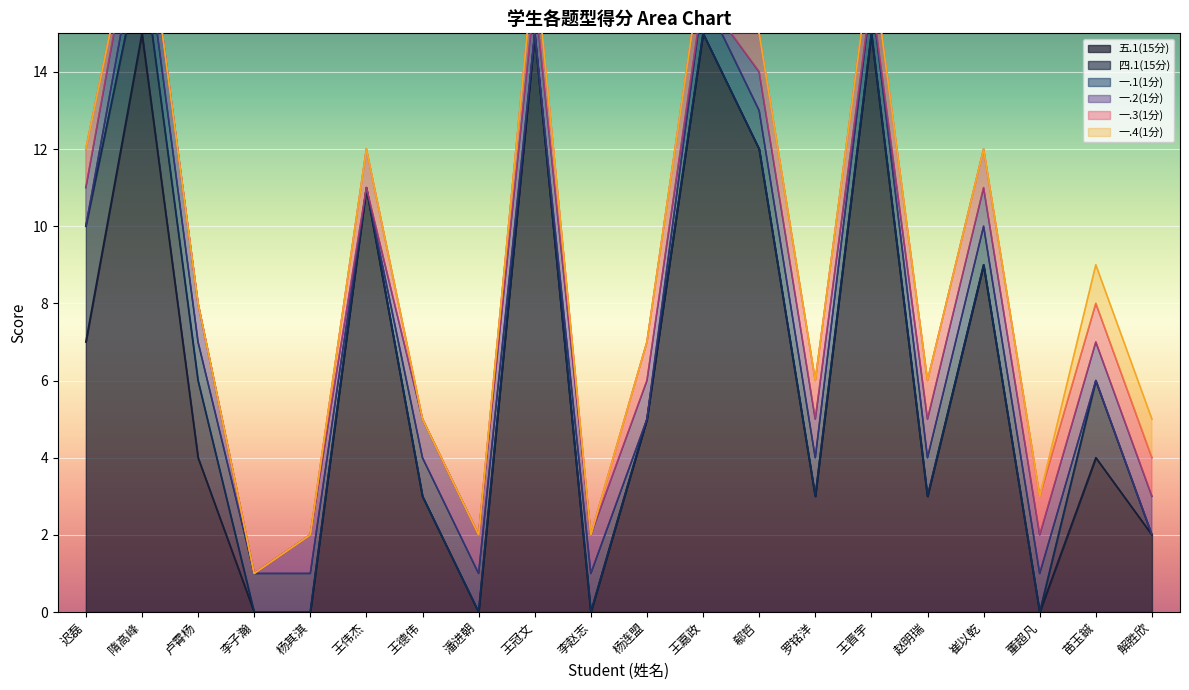

After their last crossing, which series has the higher values: 五.1(15分) or 一.1(1分)?

五.1(15分)